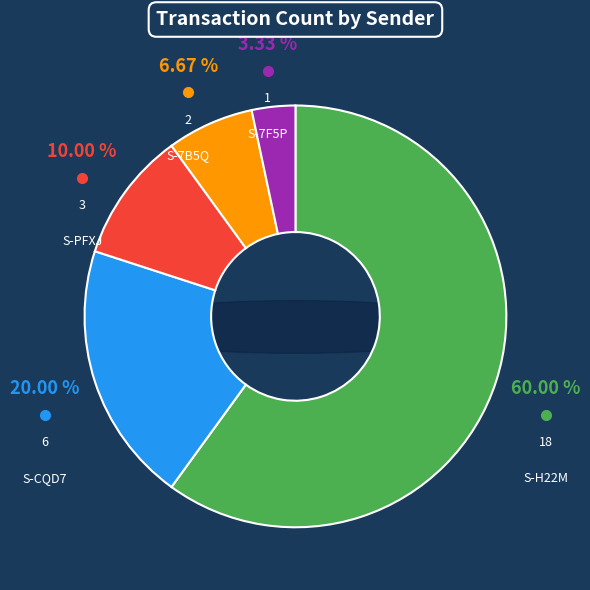

Which slice is the largest?

S-H22M-GQCY-MM5D-G3W8X